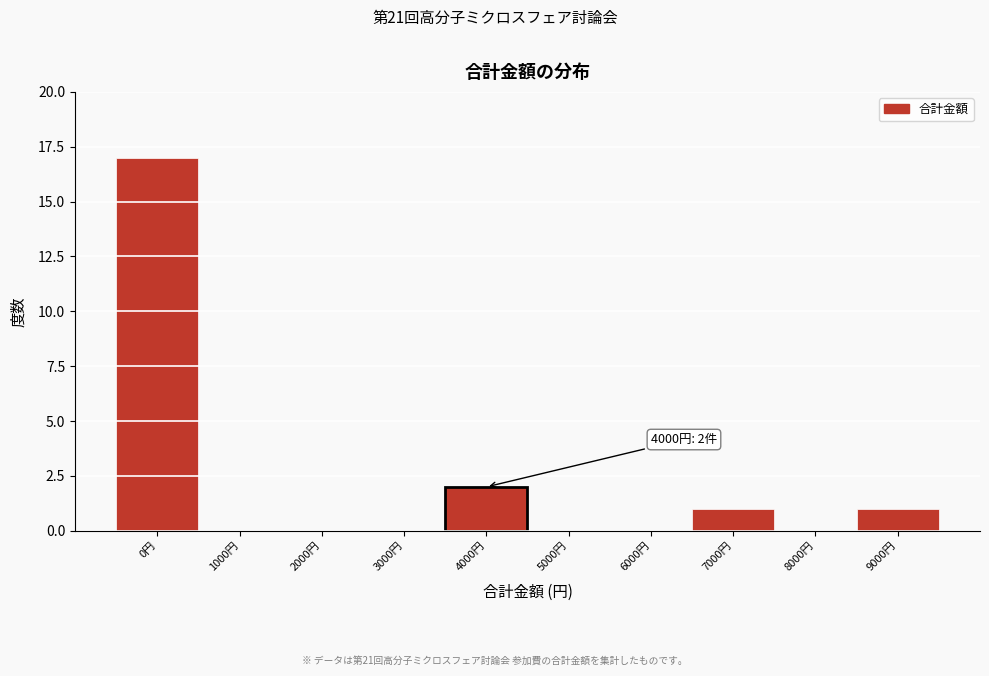

Reading left to right, transcribe all the data shown in this chart.

0円=17	1000円=0	2000円=0	3000円=0	4000円=2	5000円=0	6000円=0	7000円=1	8000円=0	9000円=1